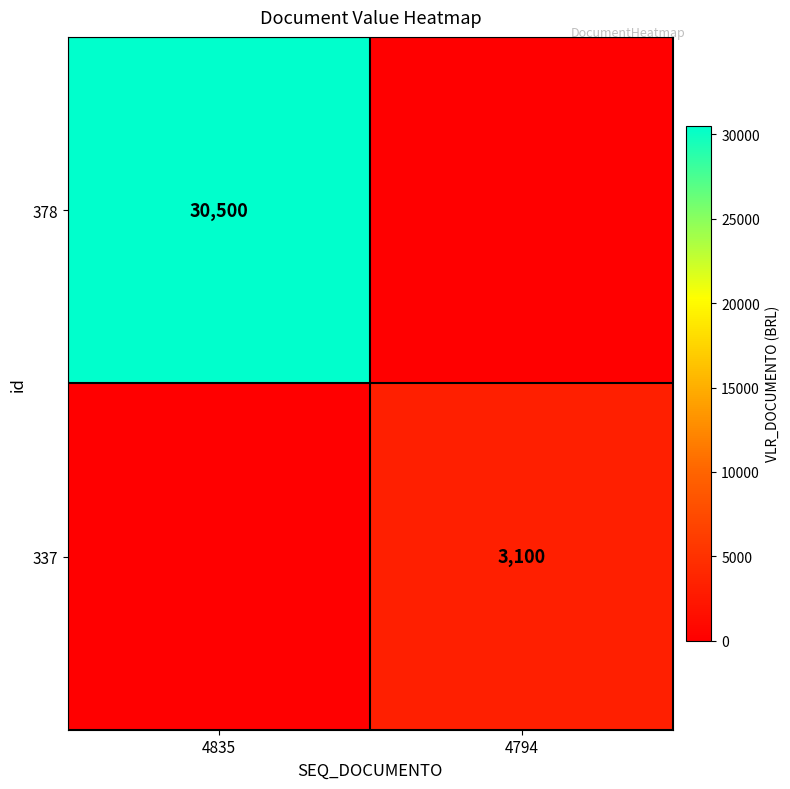

The 378 series shows 30500 at 4835. True or false?

True